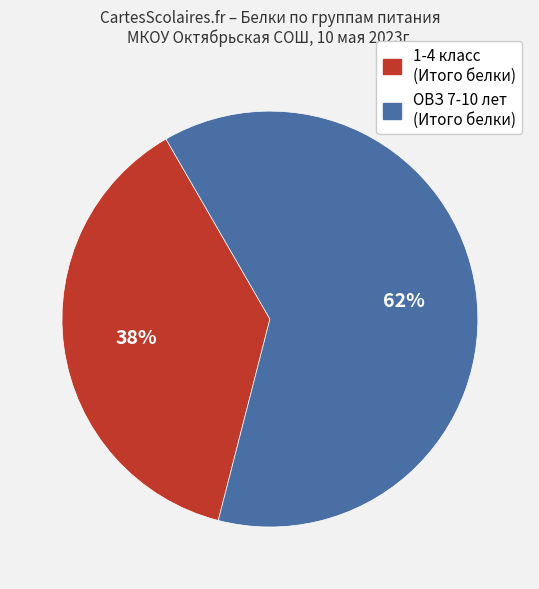

Is there any slice that represents more than half of the pie?

Yes